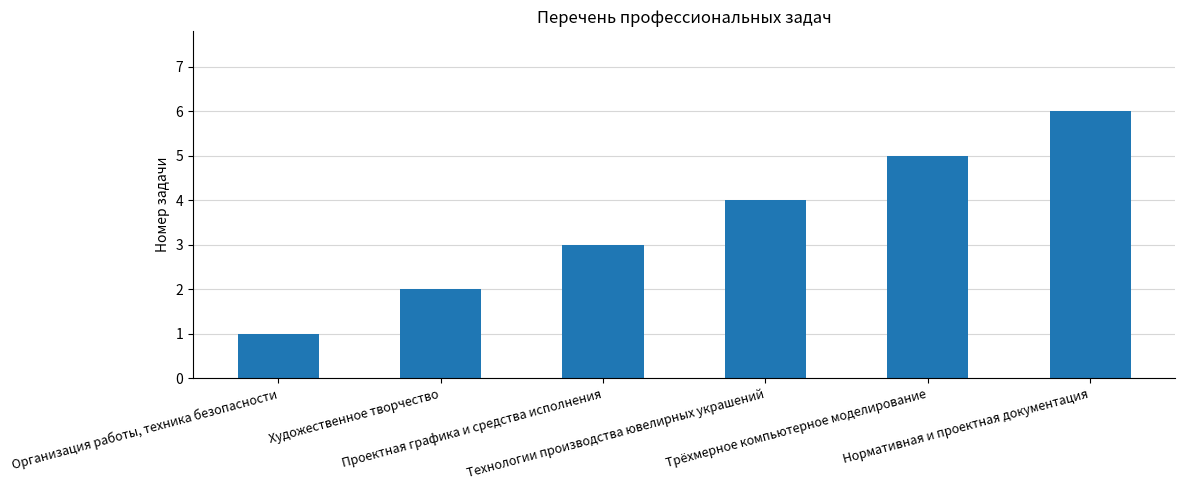

What is the difference between the second highest and second lowest values?

3